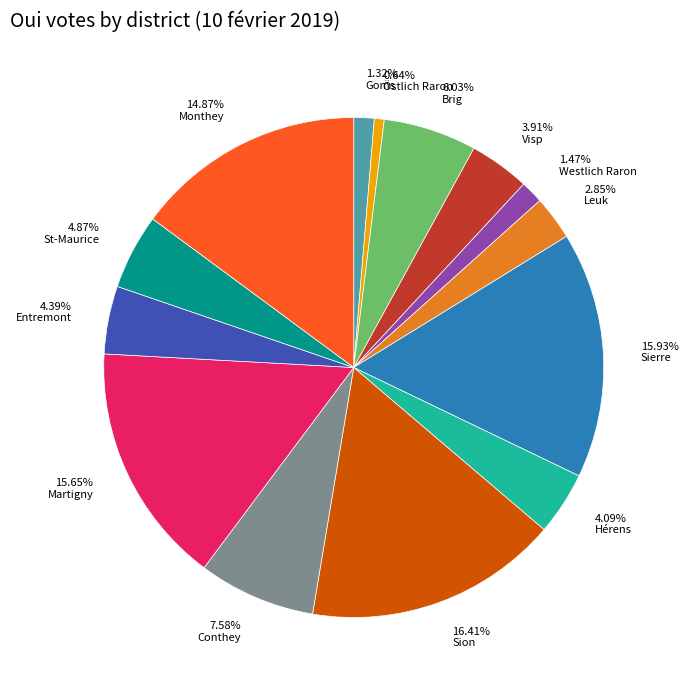

Is there any slice that represents more than half of the pie?

No